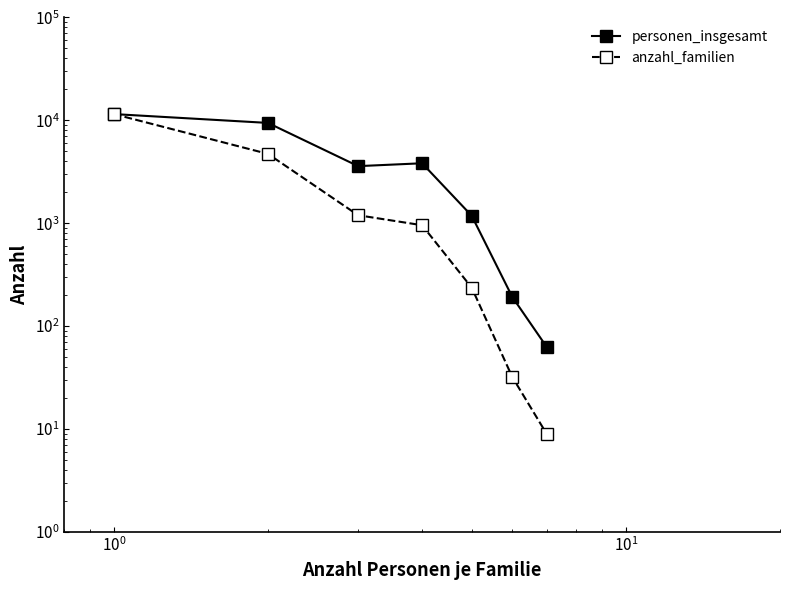

True or false: personen_insgesamt and anzahl_familien intersect in this chart.

False